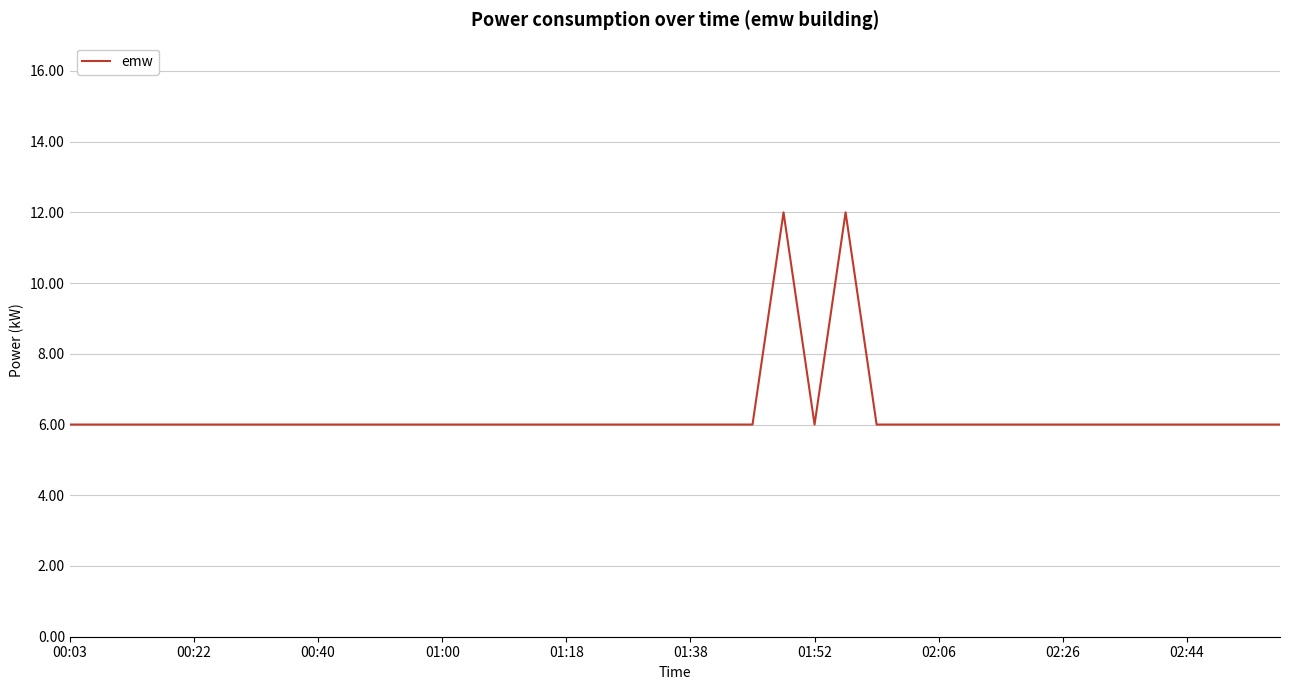

What is the smallest value displayed?

6